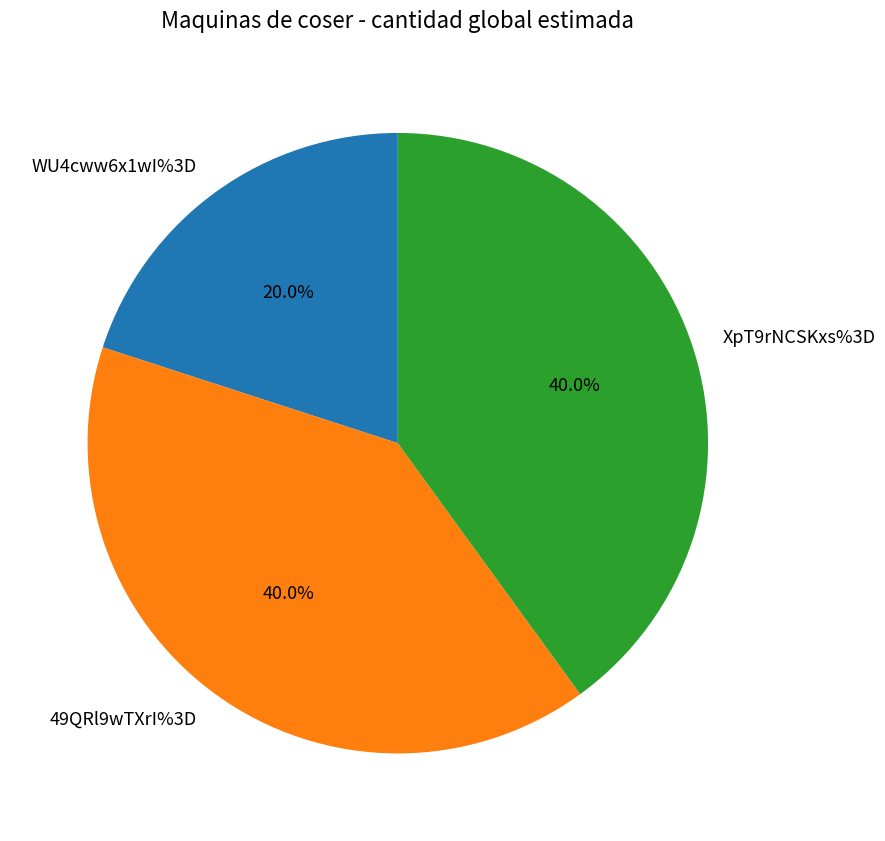

How many slices are in this pie chart?

3